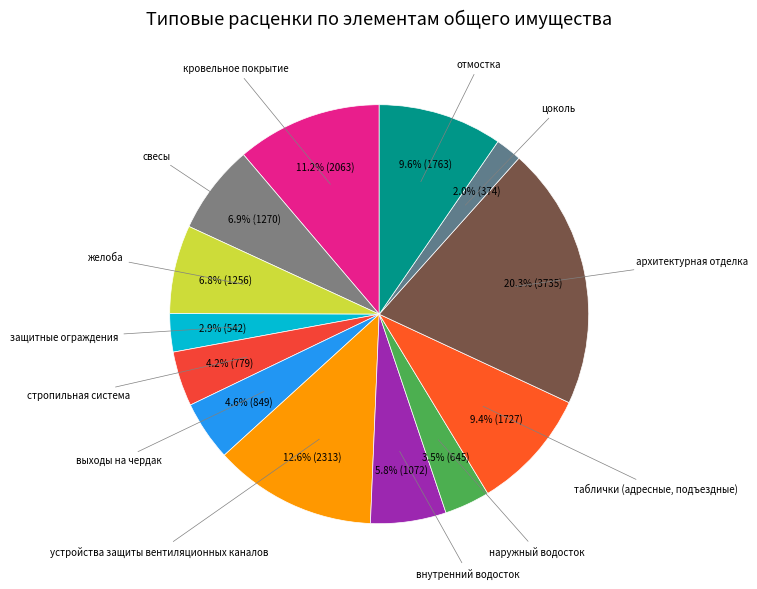

To the nearest percent, what percentage of the pie is стропильная система?

4%